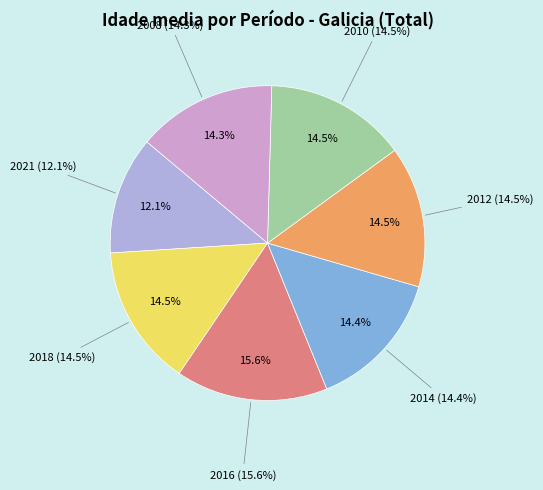

Does 2016 account for over 50% of the chart?

No